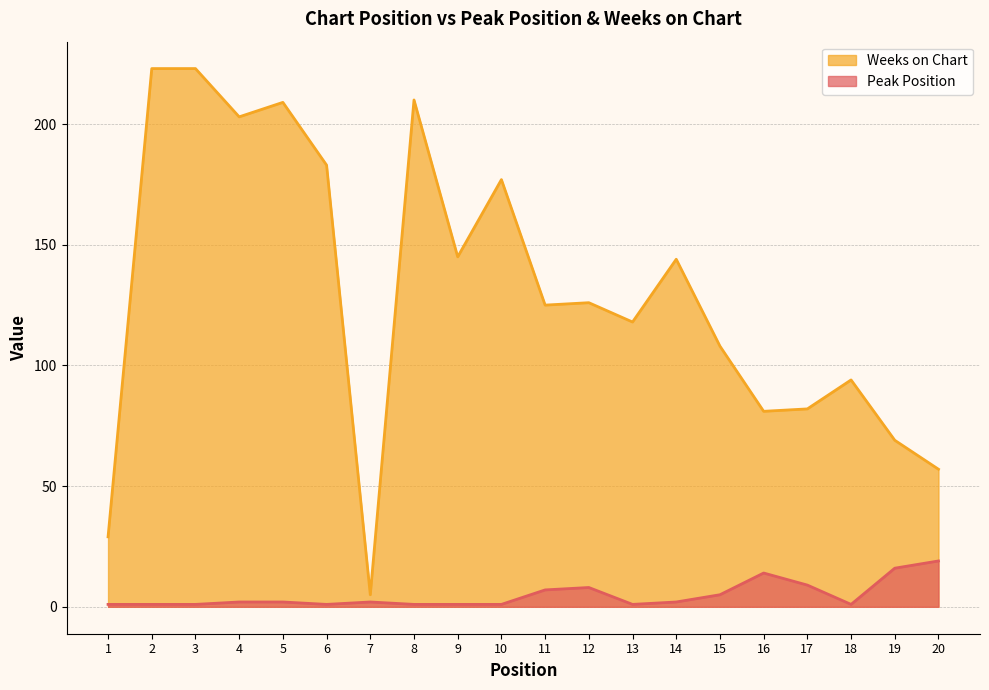

Is it true that Weeks on Chart equals 118 at 13?

True